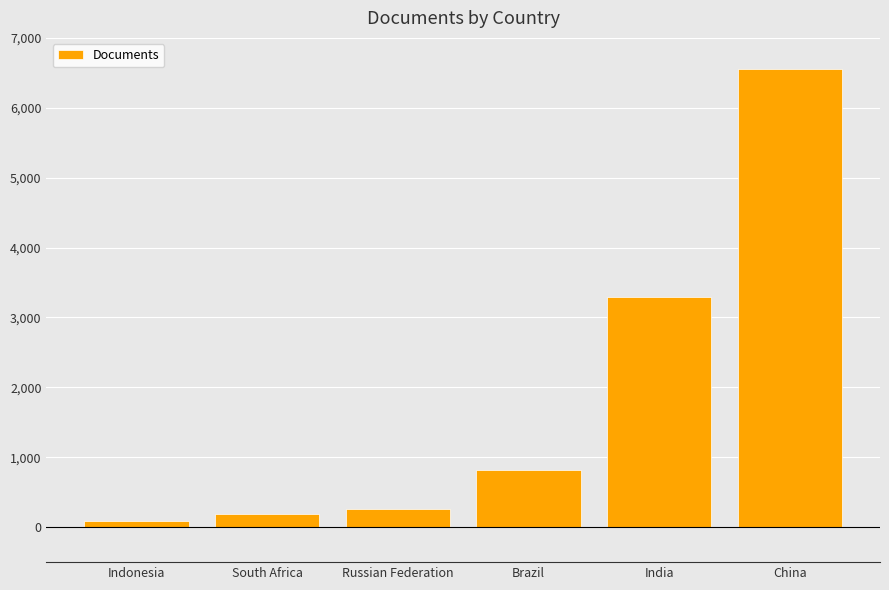

What is the difference between the maximum and second lowest values?

6372